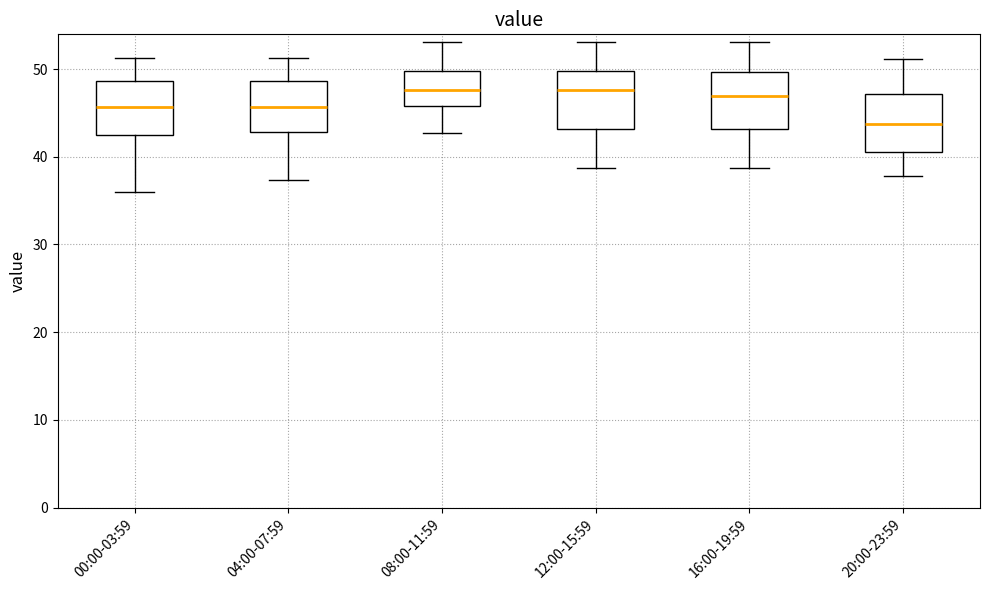

Where does the lower whisker of the box for 04:00-07:59 end on the y-axis? The values are not printed on the chart, so give them approximately, as read against the axis.

37